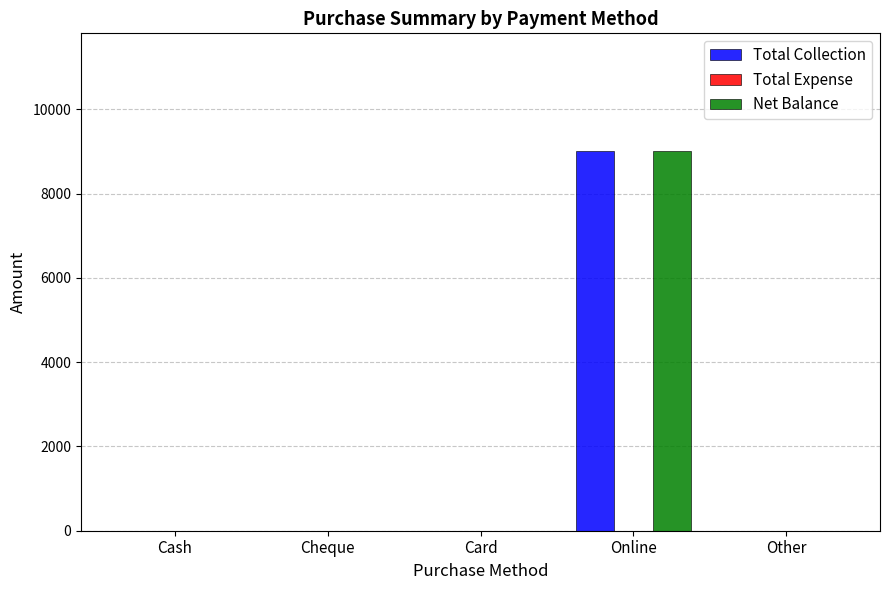

At which category is the sum across all series the highest?

Online